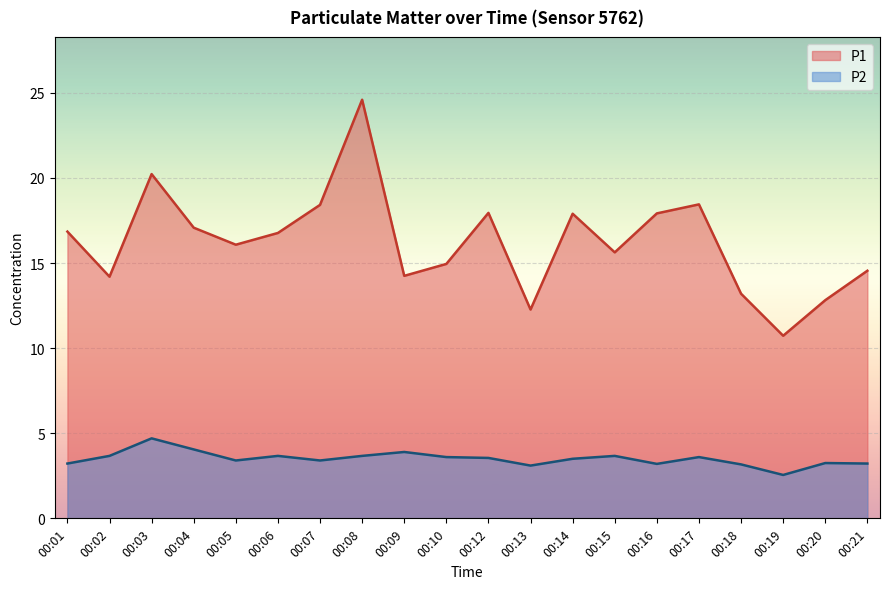

The P1 series shows 23.5 at 00:12. True or false?

False